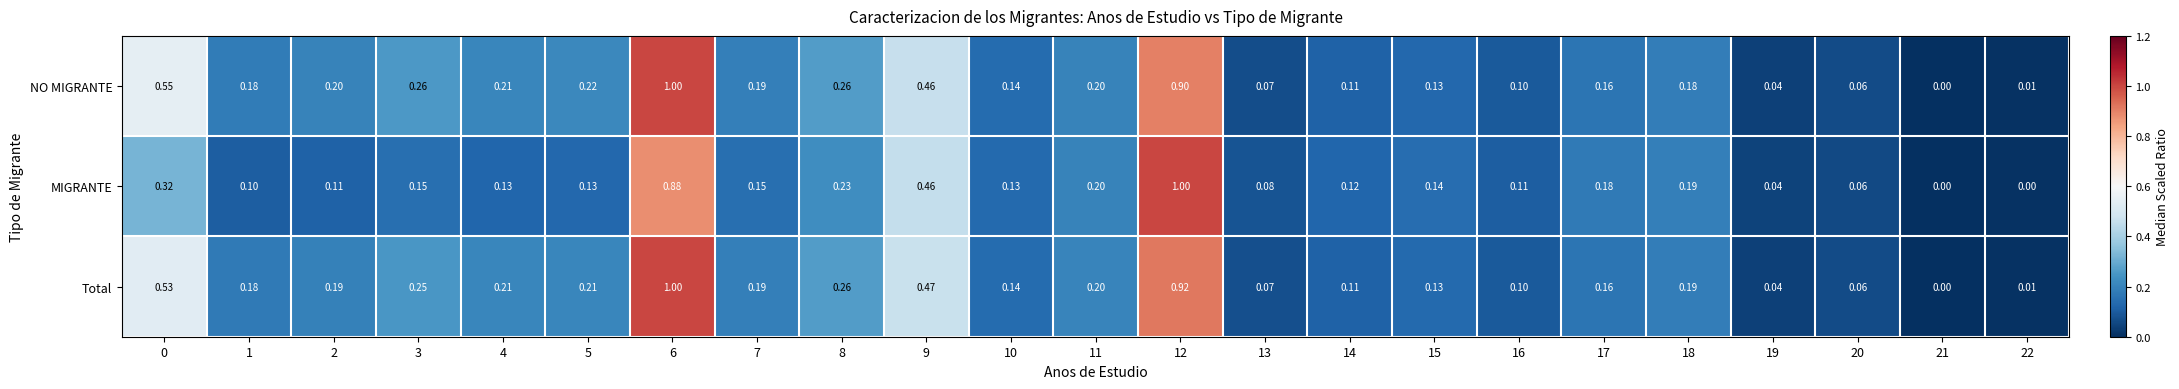

Which series has the largest total across all categories?

NO MIGRANTE